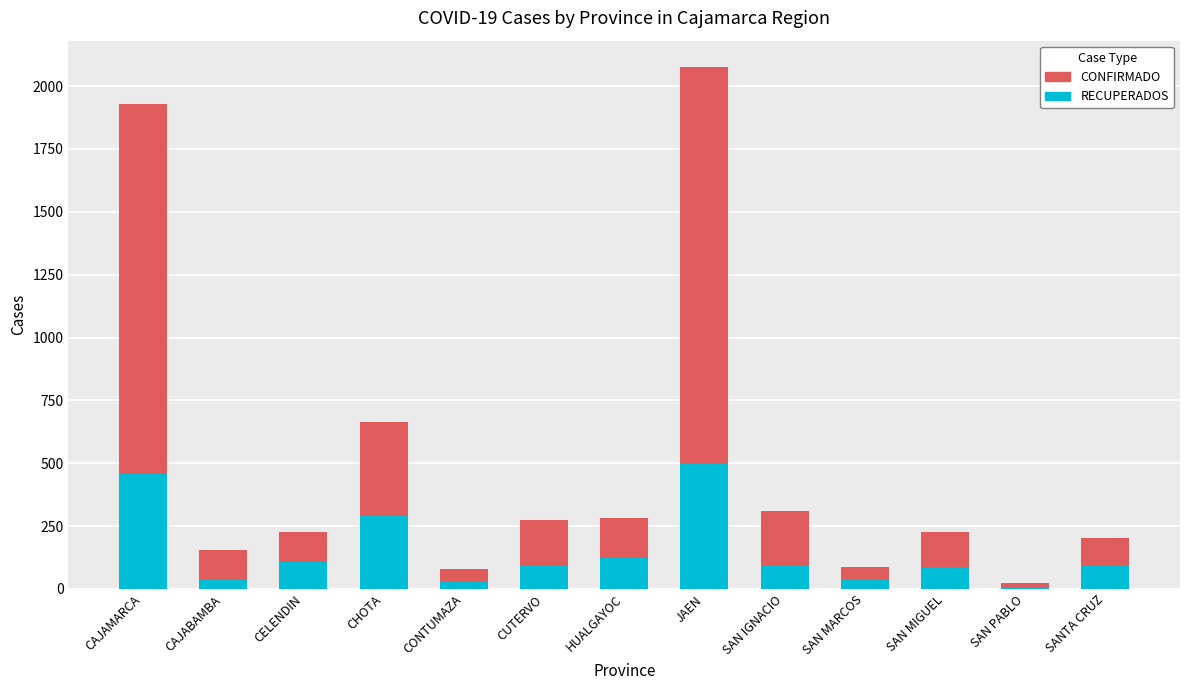

What is the total value across all series at CUTERVO?

273